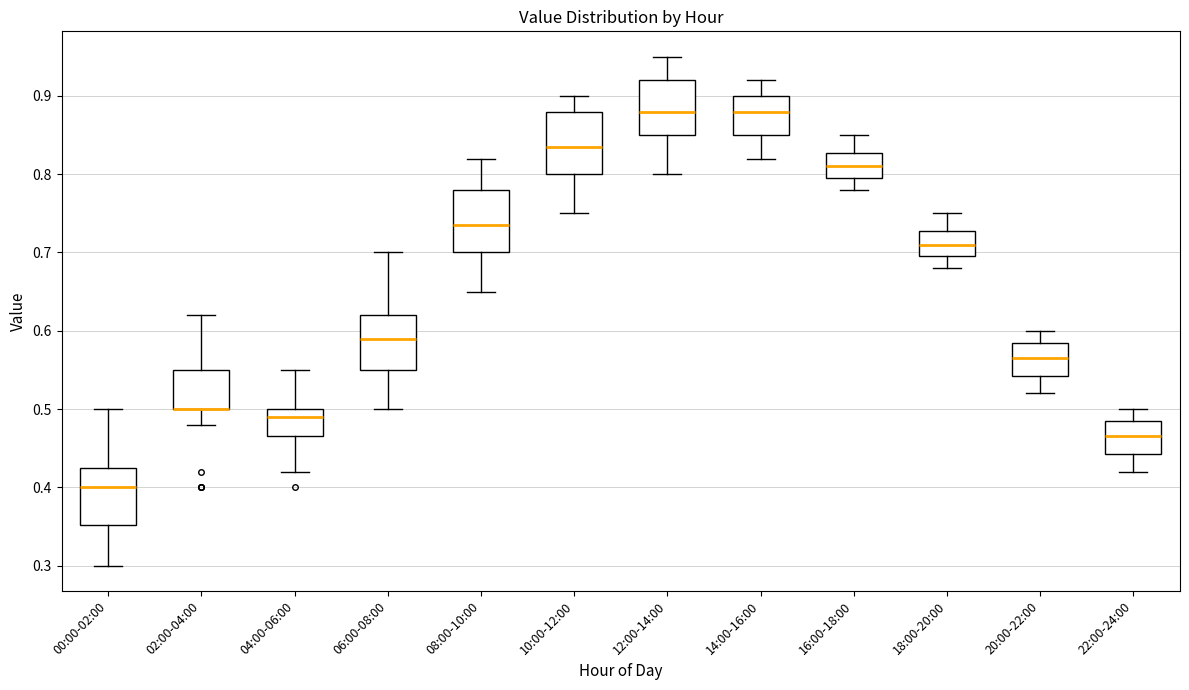

Reading left to right, read every box against the y-axis: the position of its median line, the range the box covers, and the ends of its whiskers. The values are not printed on the chart, so give them approximately, as read against the axis.

00:00-02:00: median 0.40, box 0.35 to 0.43, whiskers 0.30 to 0.50
02:00-04:00: median 0.50 (drawn on the box's lower edge), box 0.50 to 0.55, whiskers 0.48 to 0.62
04:00-06:00: median 0.49, box 0.47 to 0.50, whiskers 0.42 to 0.55
06:00-08:00: median 0.59, box 0.55 to 0.62, whiskers 0.50 to 0.70
08:00-10:00: median 0.74, box 0.70 to 0.78, whiskers 0.65 to 0.82
10:00-12:00: median 0.84, box 0.80 to 0.88, whiskers 0.75 to 0.90
12:00-14:00: median 0.88, box 0.85 to 0.92, whiskers 0.80 to 0.95
14:00-16:00: median 0.88, box 0.85 to 0.90, whiskers 0.82 to 0.92
16:00-18:00: median 0.81, box 0.80 to 0.83, whiskers 0.78 to 0.85
18:00-20:00: median 0.71, box 0.70 to 0.73, whiskers 0.68 to 0.75
20:00-22:00: median 0.57, box 0.54 to 0.59, whiskers 0.52 to 0.60
22:00-24:00: median 0.47, box 0.44 to 0.49, whiskers 0.42 to 0.50